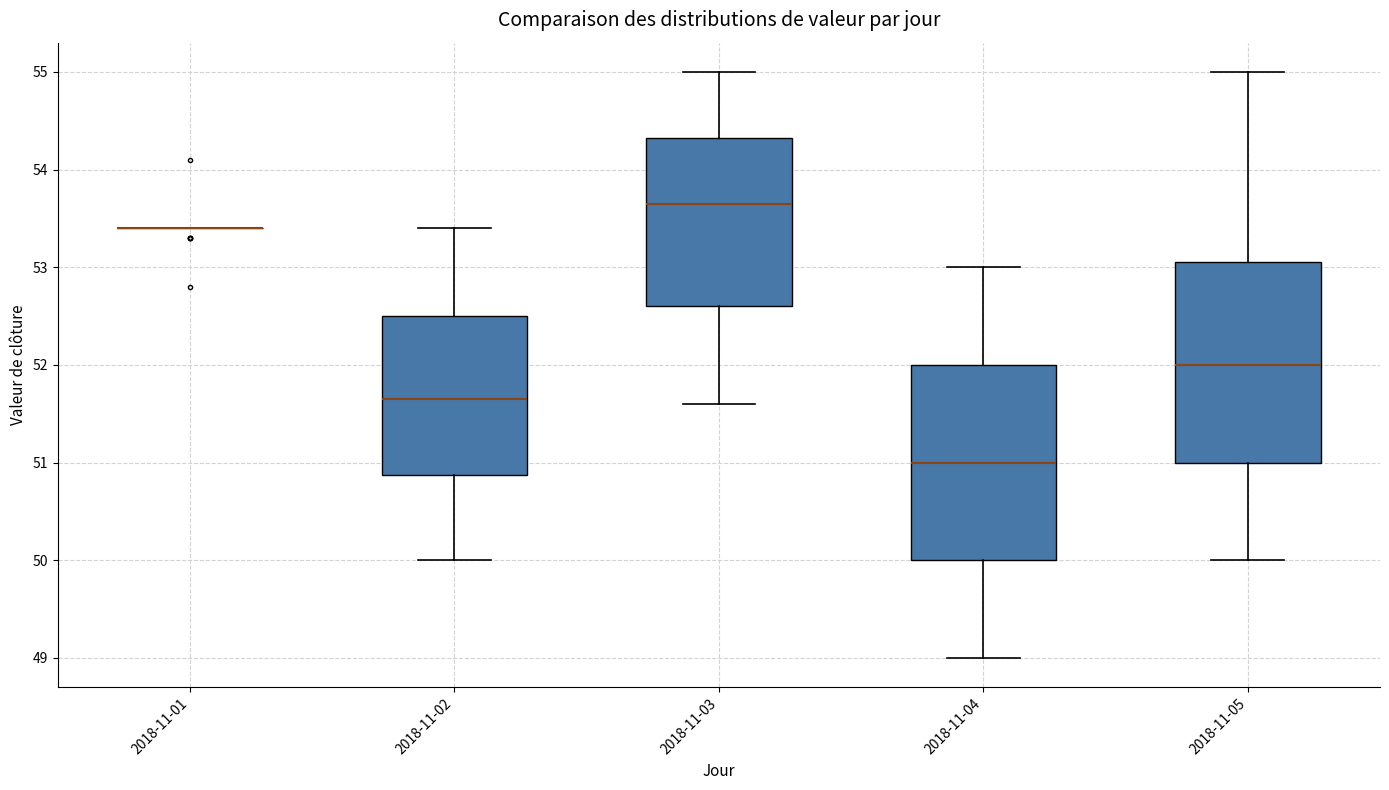

Reading left to right, transcribe this box plot: for each box, give where its median line is, the range the box spans, and where its two whiskers end, as read against the y-axis. The values are not printed on the chart, so give them approximately, as read against the axis.

2018-11-01: box collapsed to a line at 53.4, whiskers 53.4 to 53.4
2018-11-02: median 51.7, box 50.9 to 52.5, whiskers 50.0 to 53.4
2018-11-03: median 53.7, box 52.6 to 54.3, whiskers 51.6 to 55.0
2018-11-04: median 51.0, box 50.0 to 52.0, whiskers 49.0 to 53.0
2018-11-05: median 52.0, box 51.0 to 53.1, whiskers 50.0 to 55.0